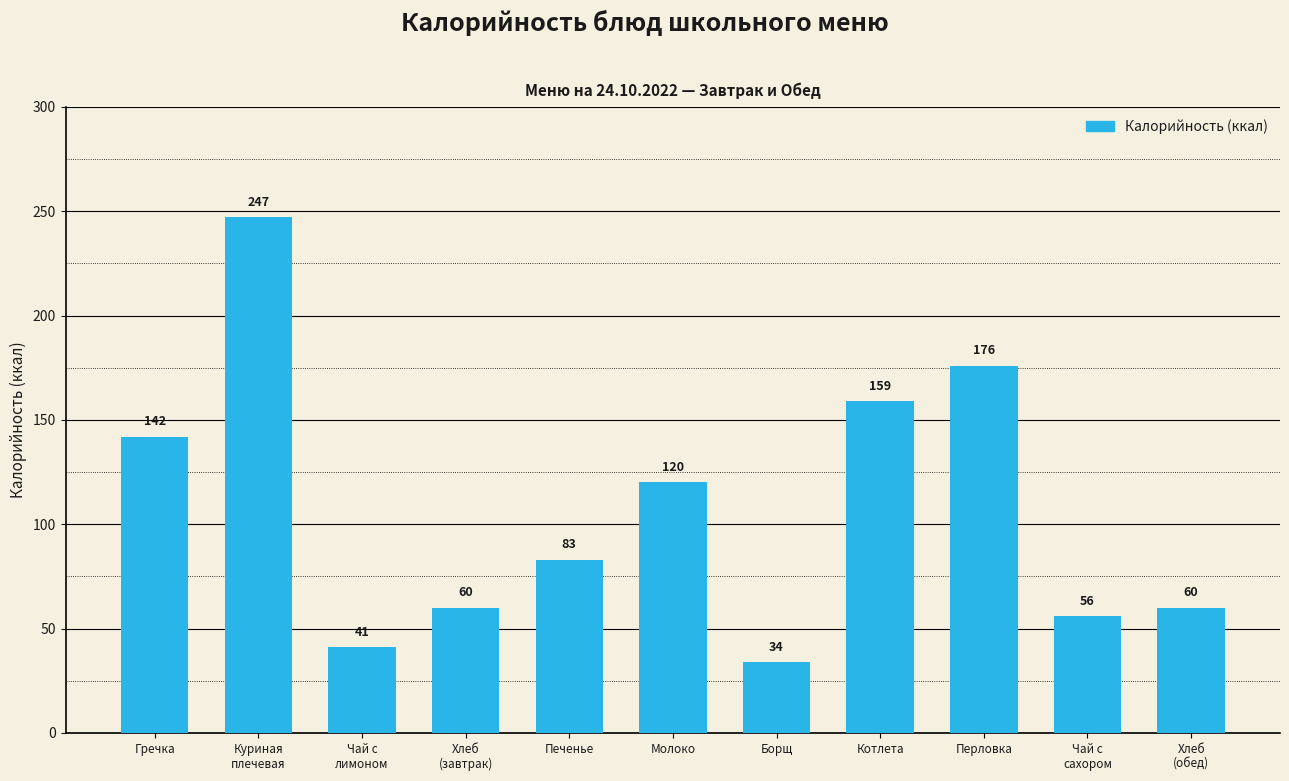

The chart shows a value of 60 at Хлеб
(обед). True or false?

True